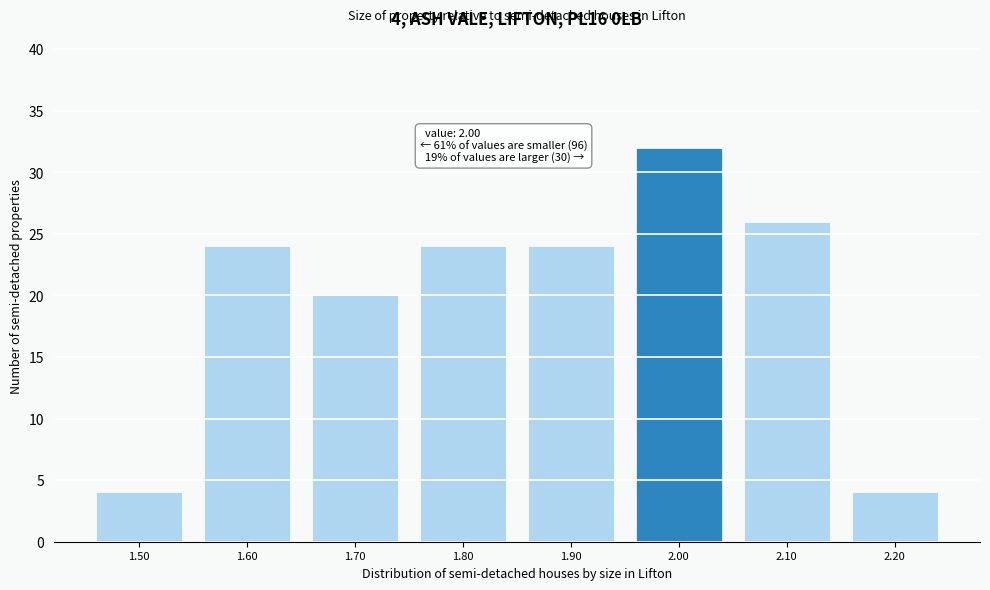

Reading right to left, list all the values displayed in this chart.

4	26	32	24	24	20	24	4